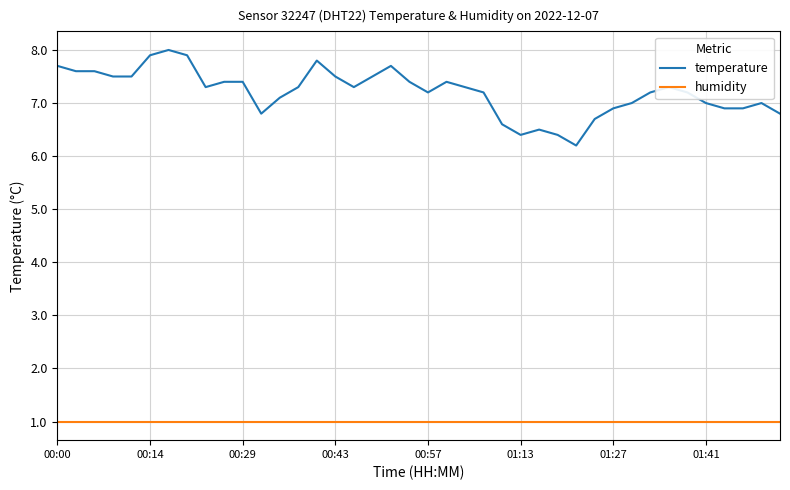

List the series in order of their peak value, lowest first.

humidity, temperature